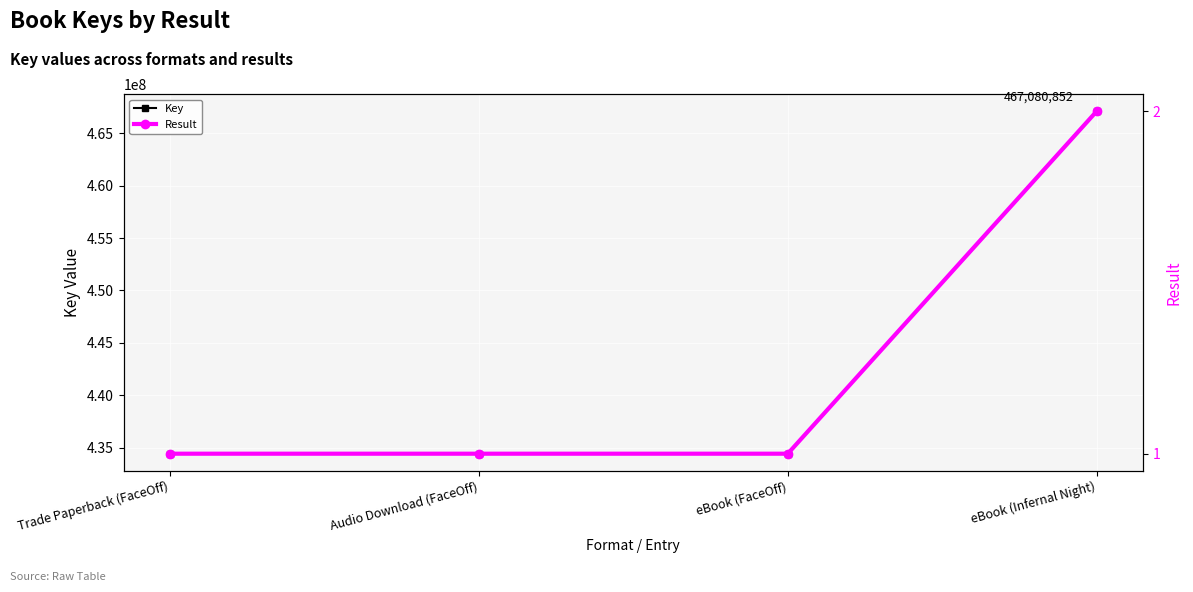

Between Audio Download (FaceOff) and Trade Paperback (FaceOff), which is larger?

Audio Download (FaceOff)